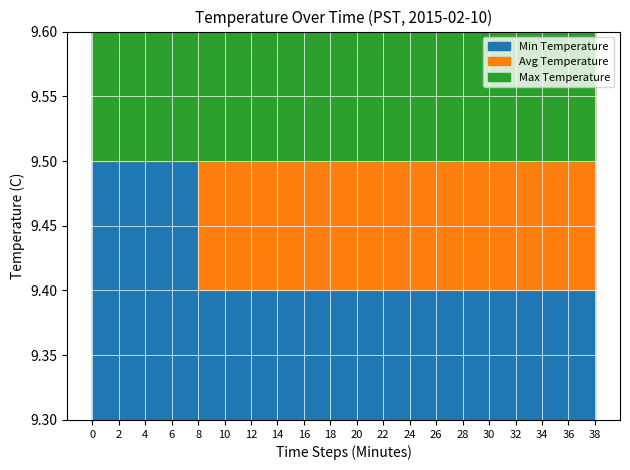

Reading right to left, list all the values displayed in this chart.

Min Temperature: 9.4	9.4	9.4	9.4	9.4	9.4	9.4	9.4	9.4	9.4	9.4	9.4	9.4	9.4	9.4	9.5	9.5	9.5	9.5	9.5
Avg Temperature: 9.4	9.4	9.4	9.4	9.4	9.4	9.4	9.4	9.4	9.4	9.4	9.4	9.4	9.4	9.4	9.5	9.5	9.5	9.5	9.5
Max Temperature: 9.5	9.5	9.5	9.5	9.5	9.5	9.5	9.5	9.5	9.5	9.5	9.5	9.5	9.5	9.5	9.5	9.5	9.5	9.5	9.5